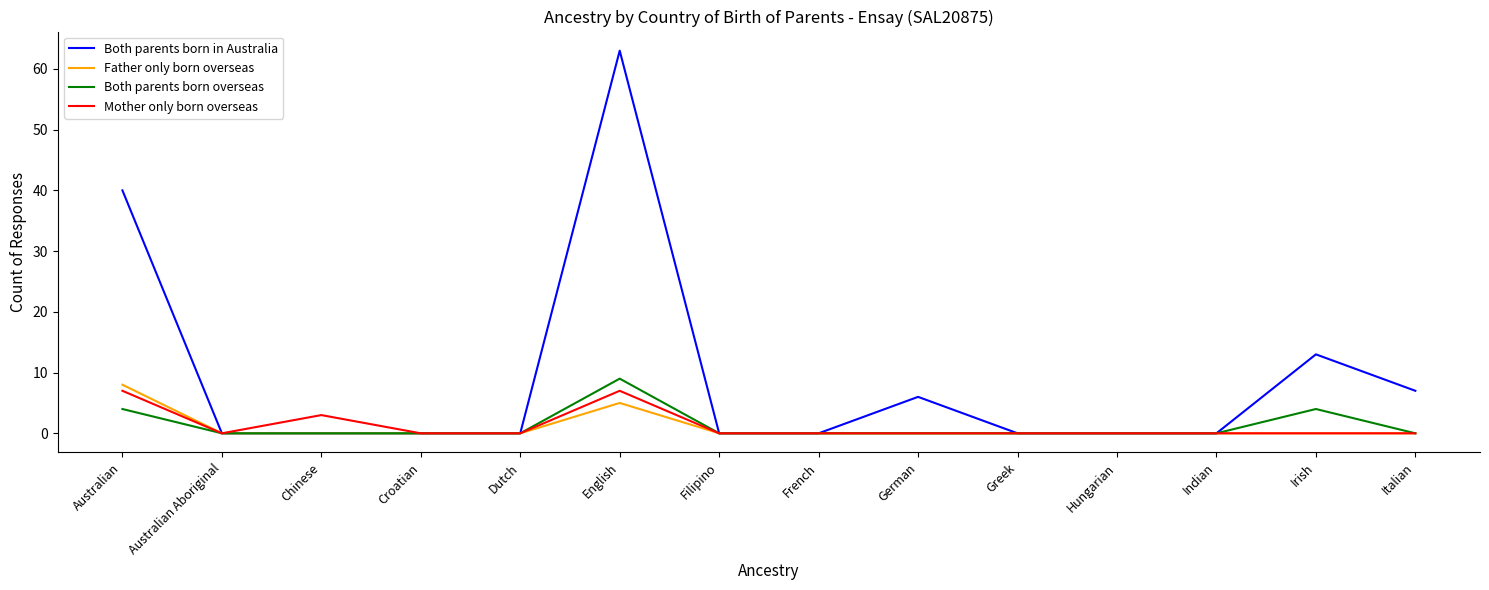

List the series in order of their peak value, highest first.

Both parents born in Australia, Both parents born overseas, Father only born overseas, Mother only born overseas